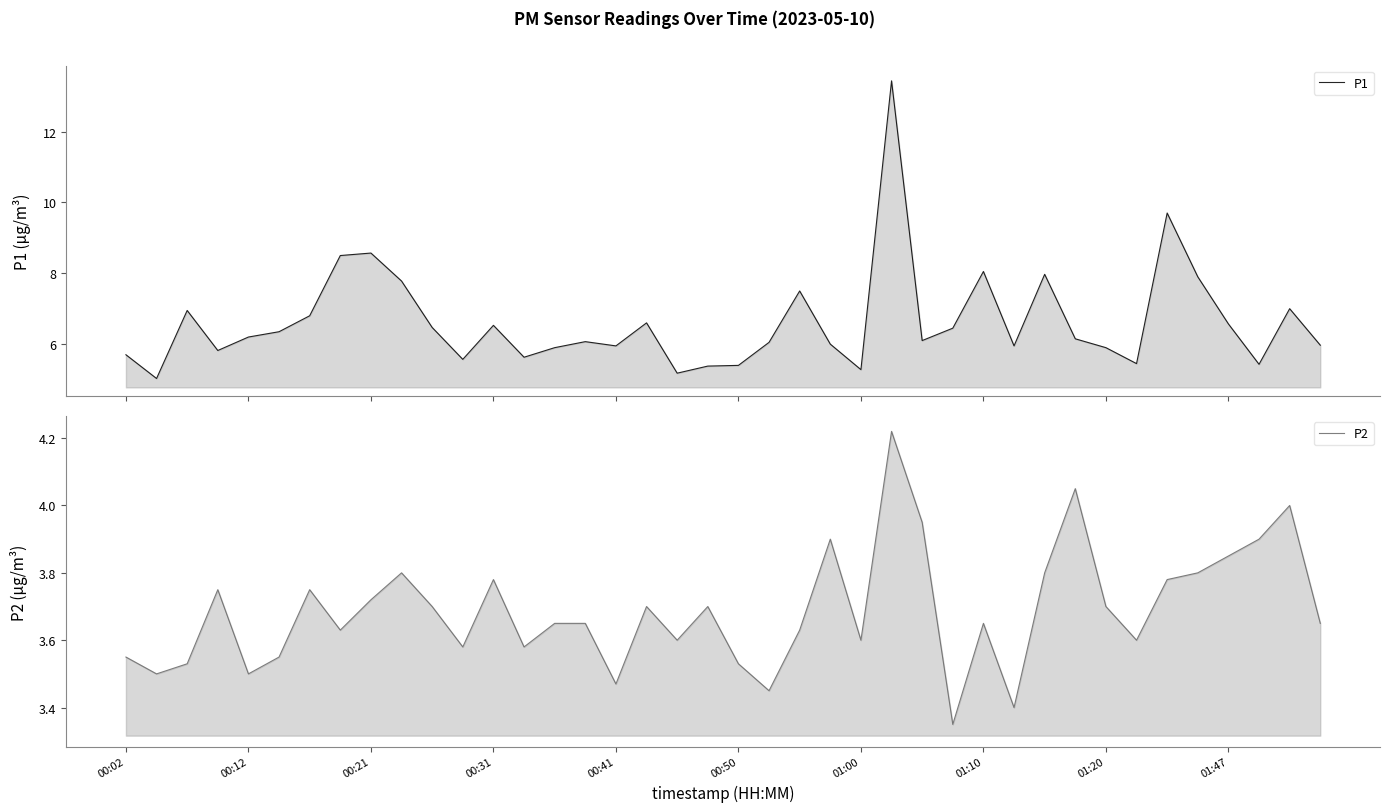

At which category is the sum across all series the highest?

25